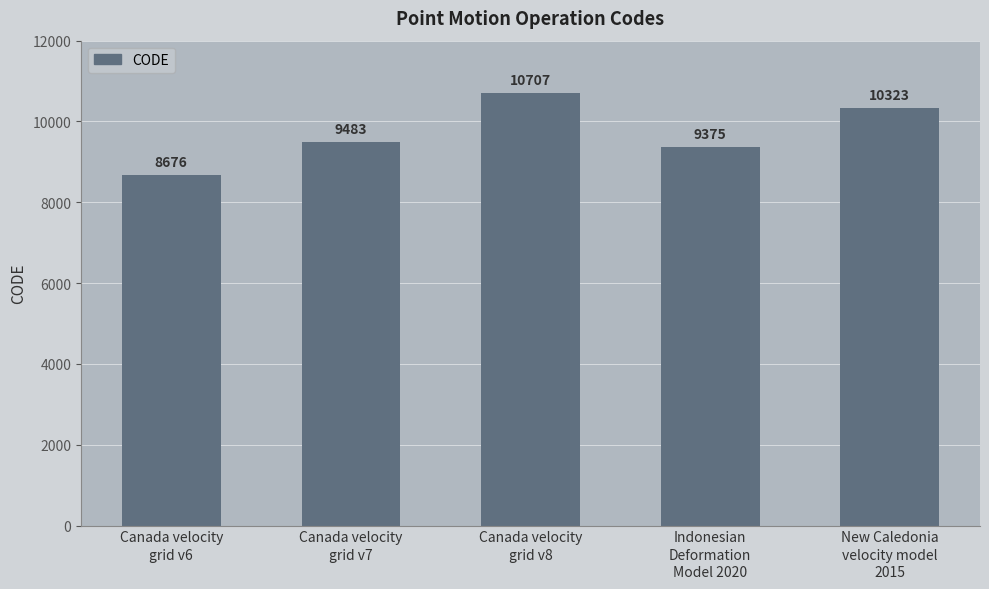

What is the label of the 1st bar from the right?

New Caledonia
velocity model
2015